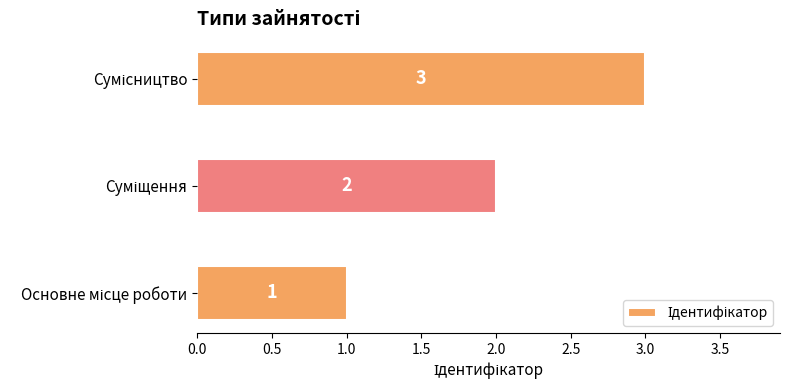

Count the values in the range 1 to 3.

3